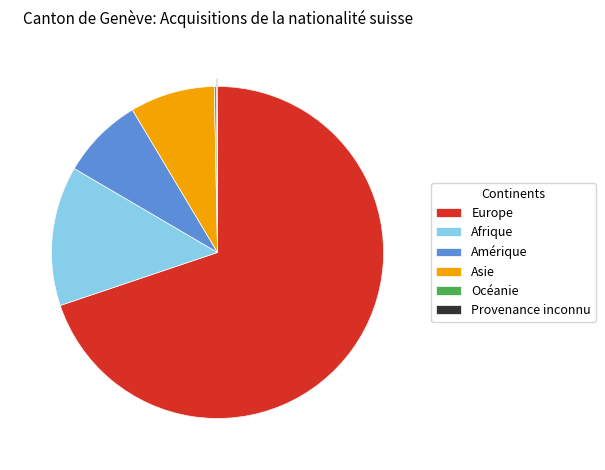

What is the change in value from Afrique to Provenance inconnu?

-740